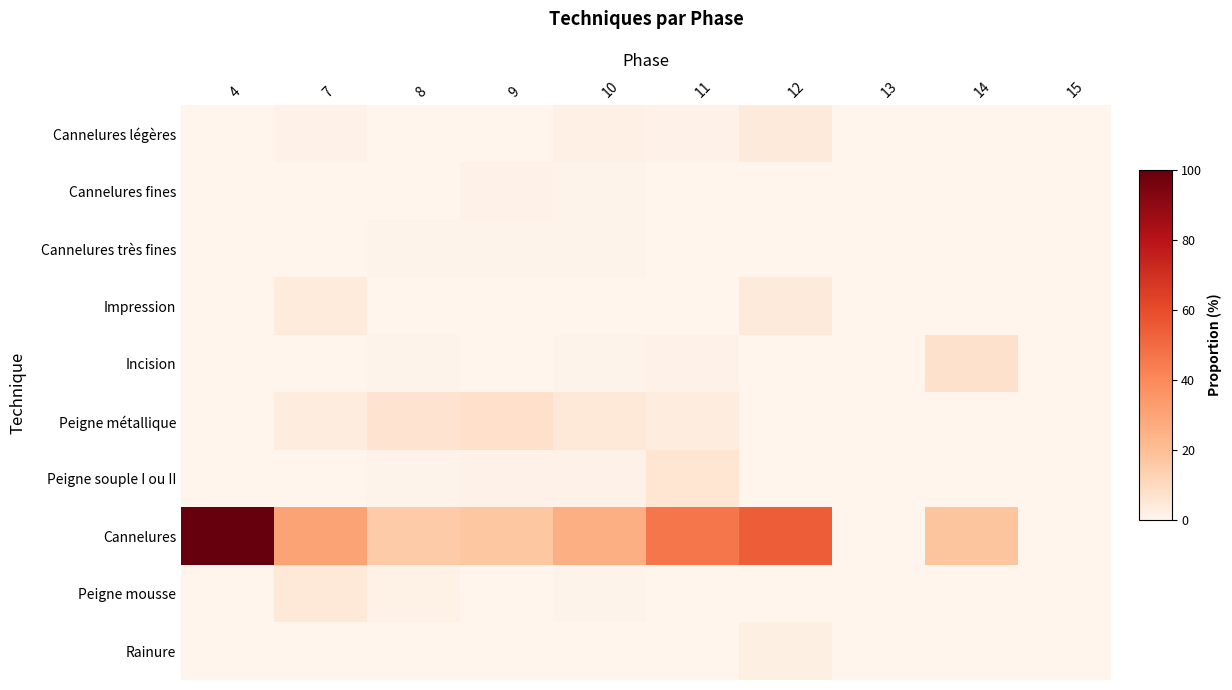

Which series has the widest spread of values?

Cannelures